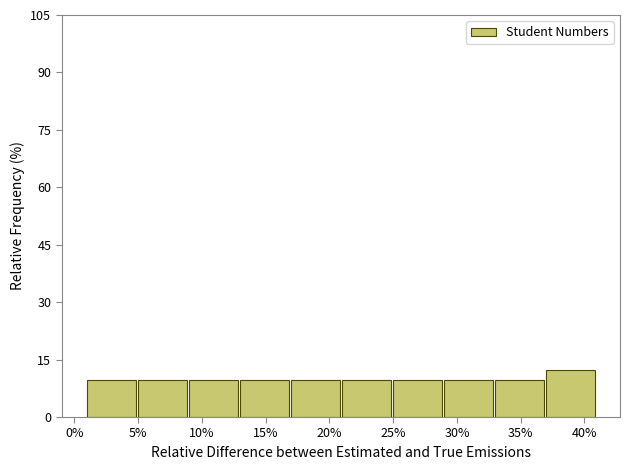

Over which range of the x-axis is the bar tallest?

37 to 41